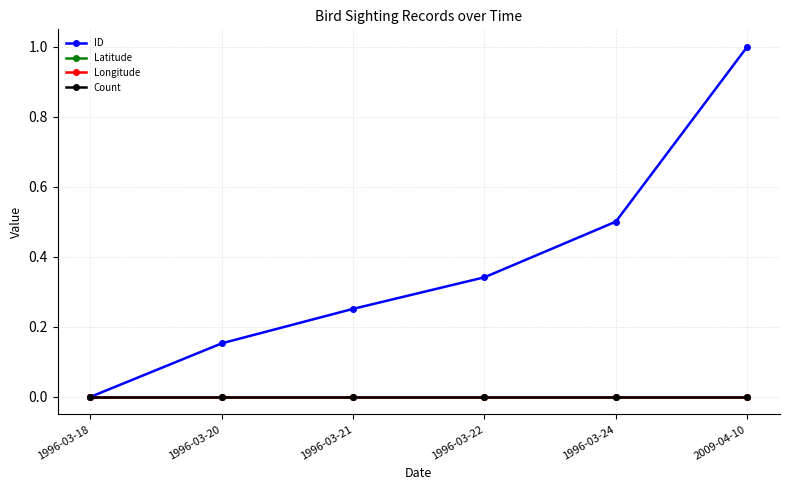

Reading left to right, transcribe all the data shown in this chart.

ID: 0.0	0.2	0.3	0.3	0.5	1.0
Latitude: 0.0	0.0	0.0	0.0	0.0	0.0
Longitude: 0.0	0.0	0.0	0.0	0.0	0.0
Count: 0.0	0.0	0.0	0.0	0.0	0.0